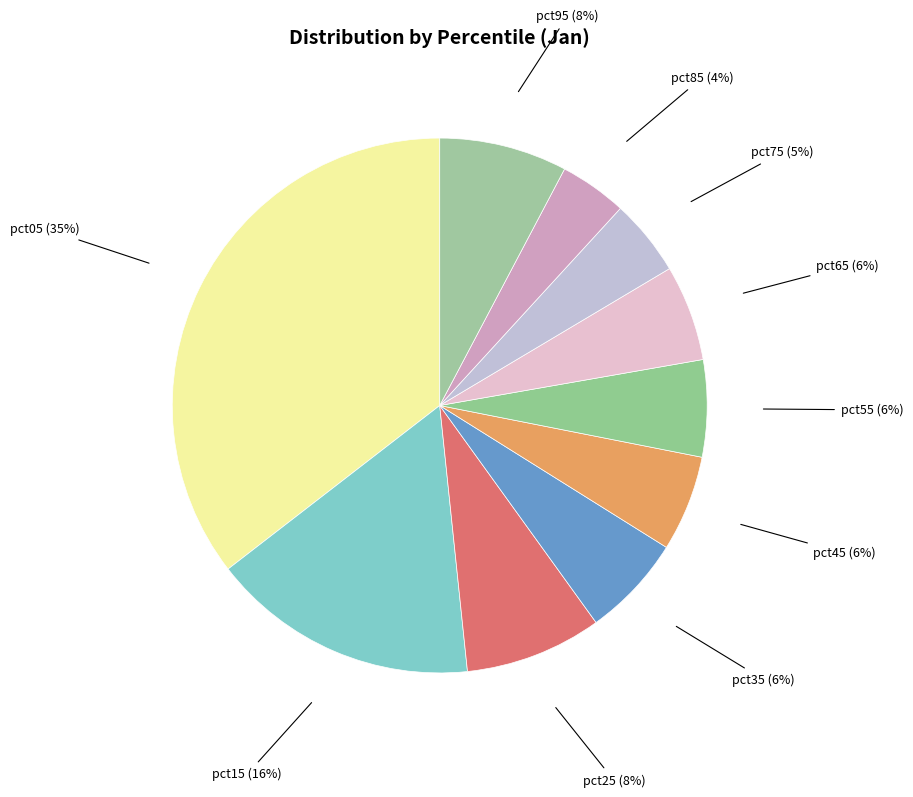

What is the ratio of the value at pct75 to the value at pct15?

0.3